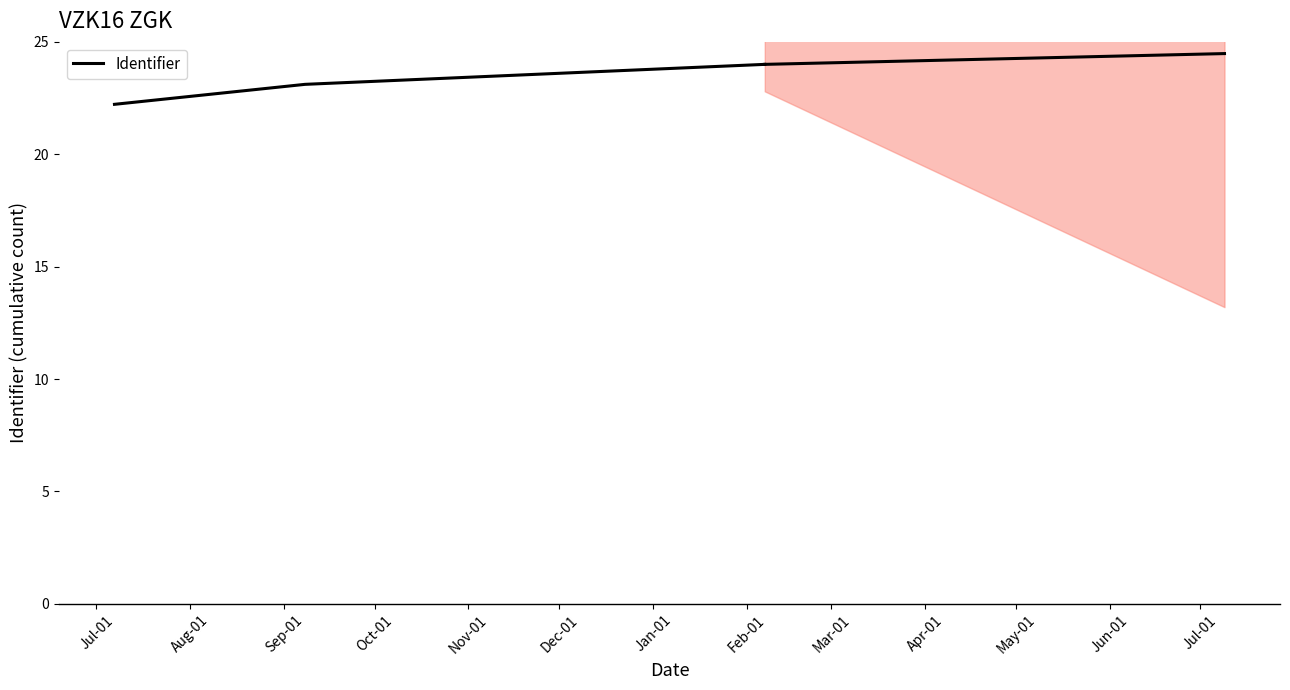

What is the maximum value for Identifier?

24.0